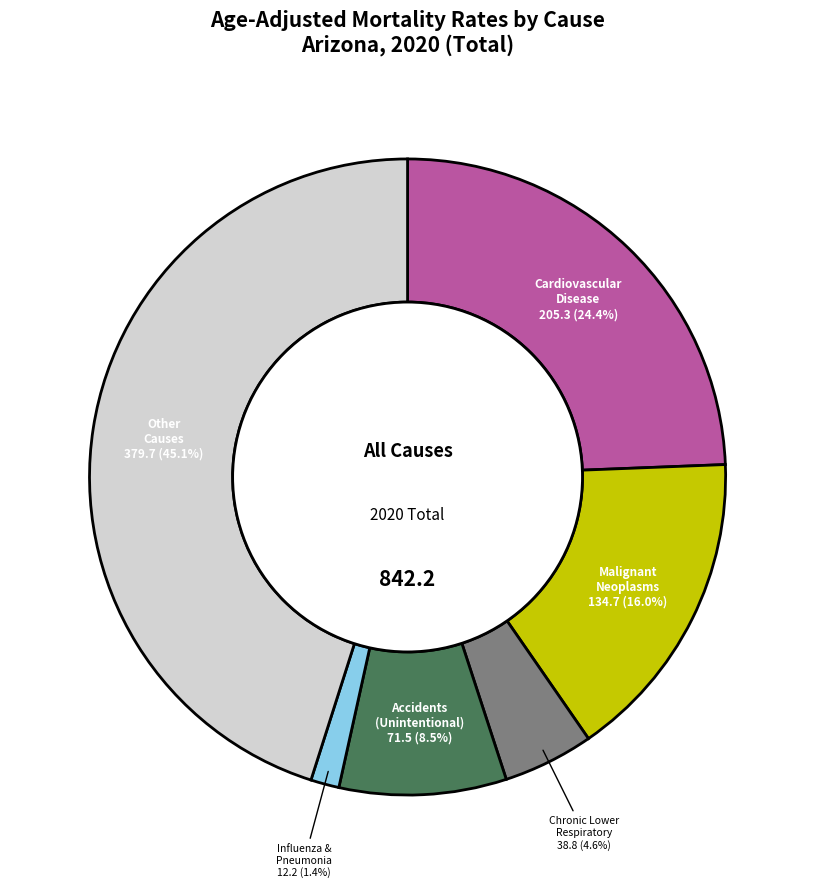

Does any single category account for the majority?

No